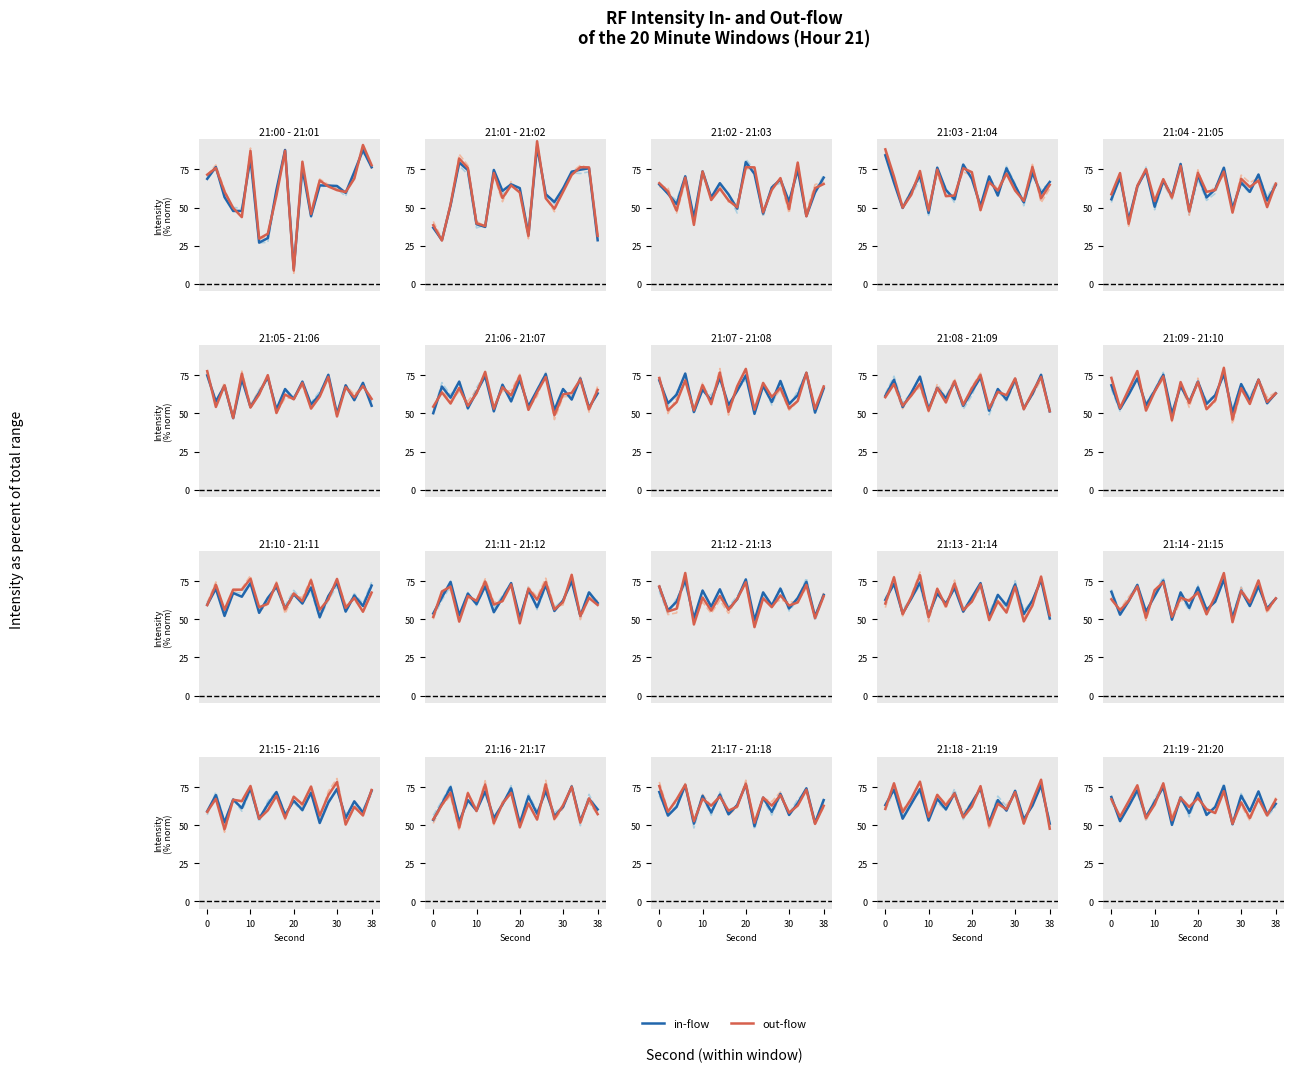

What are all the series names shown in the legend?

in-flow, out-flow